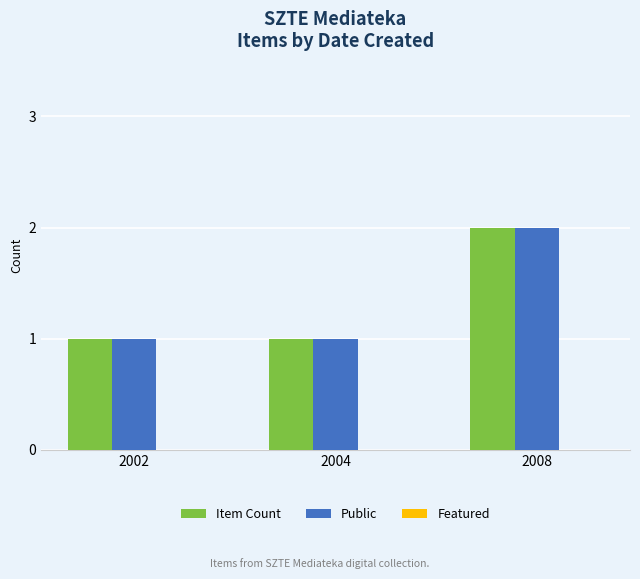

Which category has the highest value in the Public series?

2008